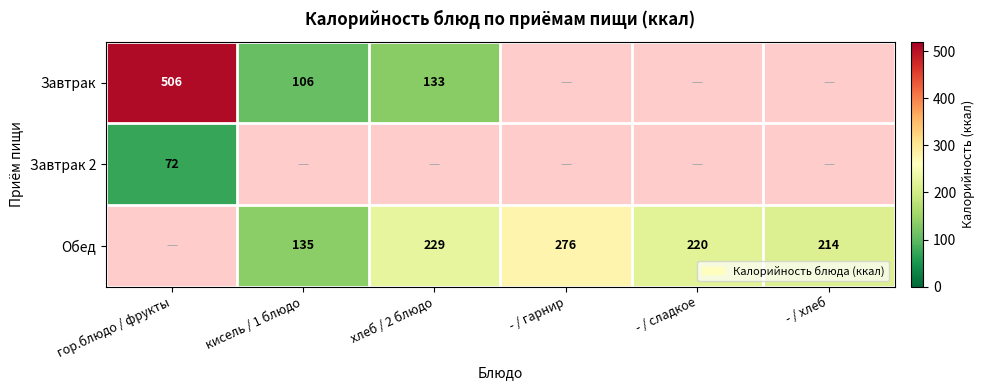

Is it true that Обед equals 214 at - / хлеб?

True